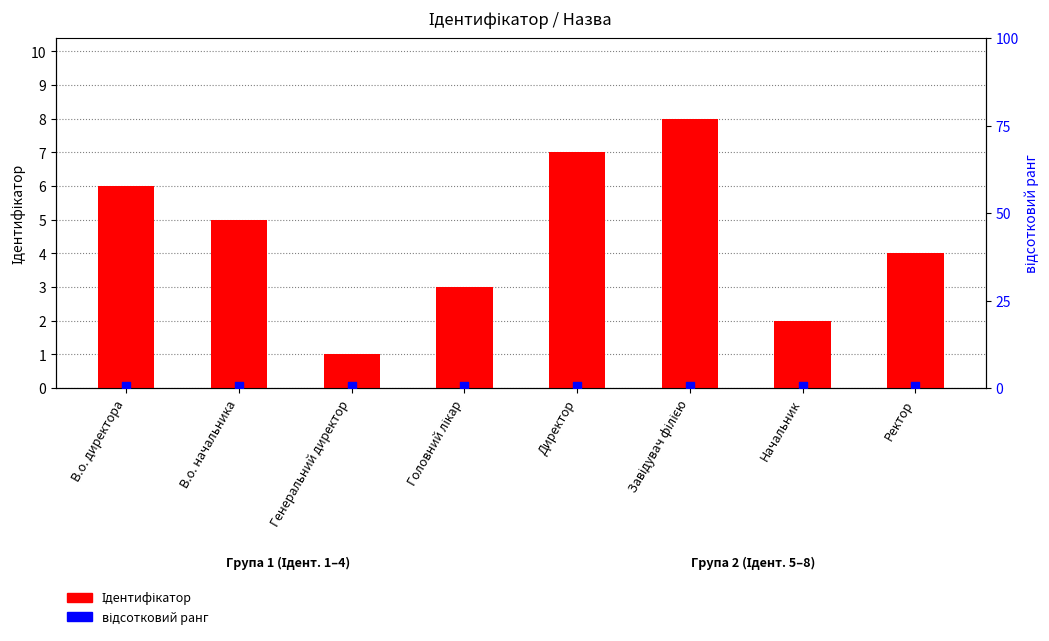

At how many categories does at least one series exceed 5?

3